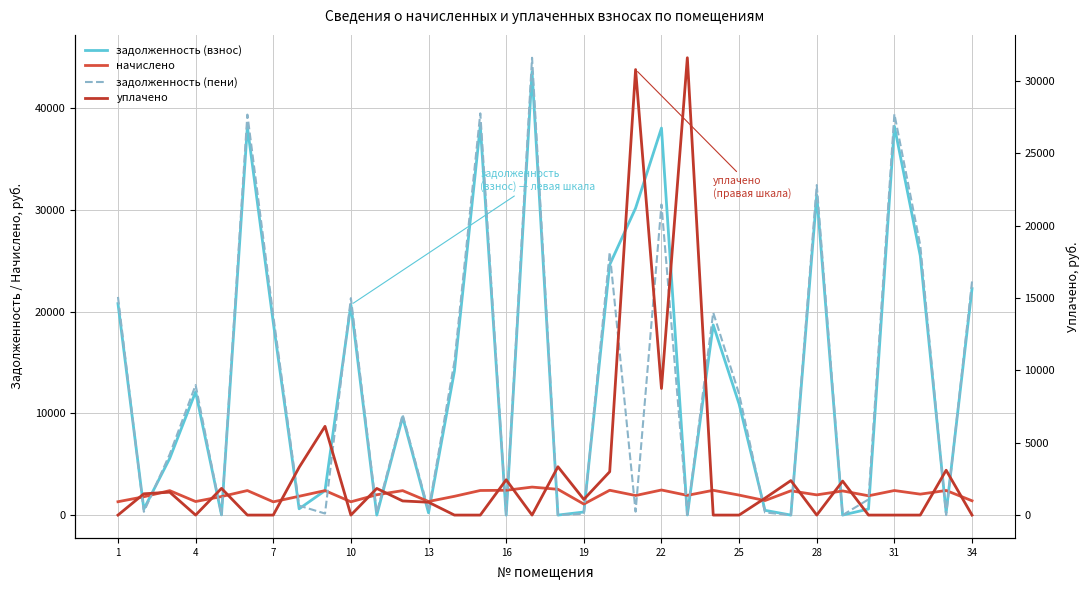

The value of начислено at 19 is 235.3. True or false?

False